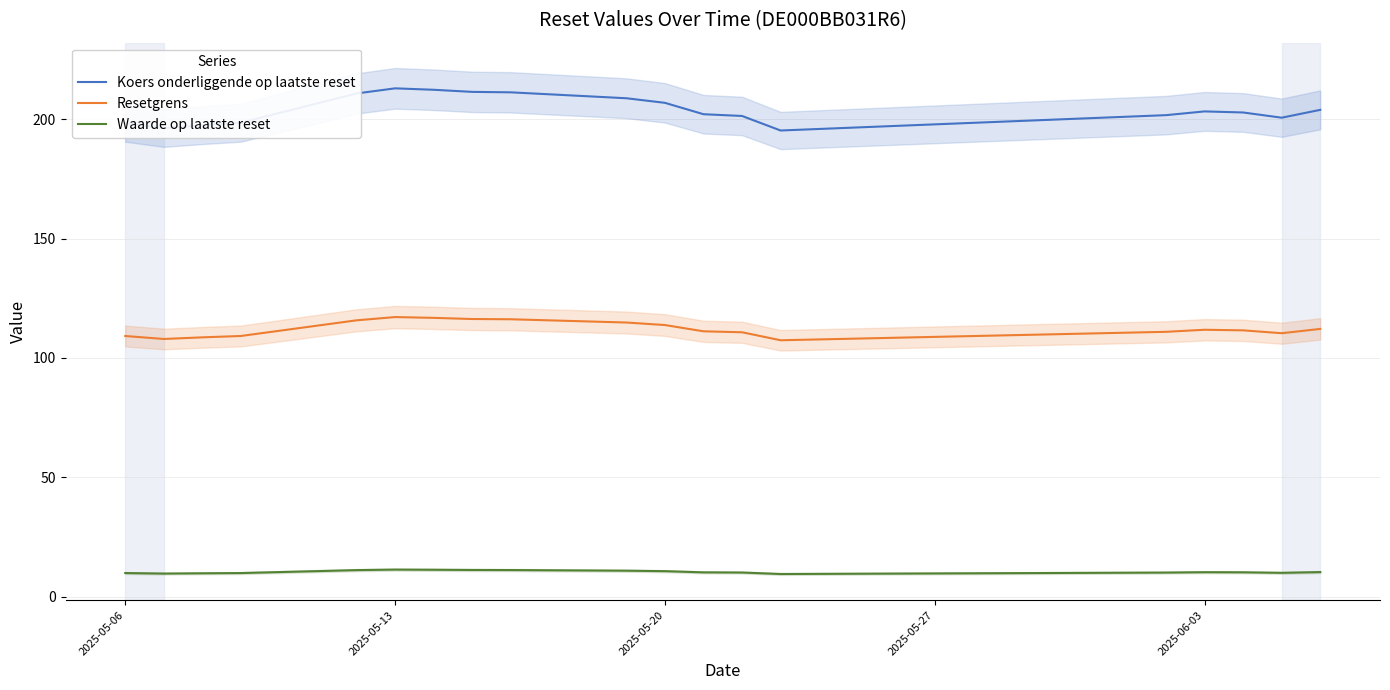

What is the sum of all Waarde op laatste reset values?

197.3